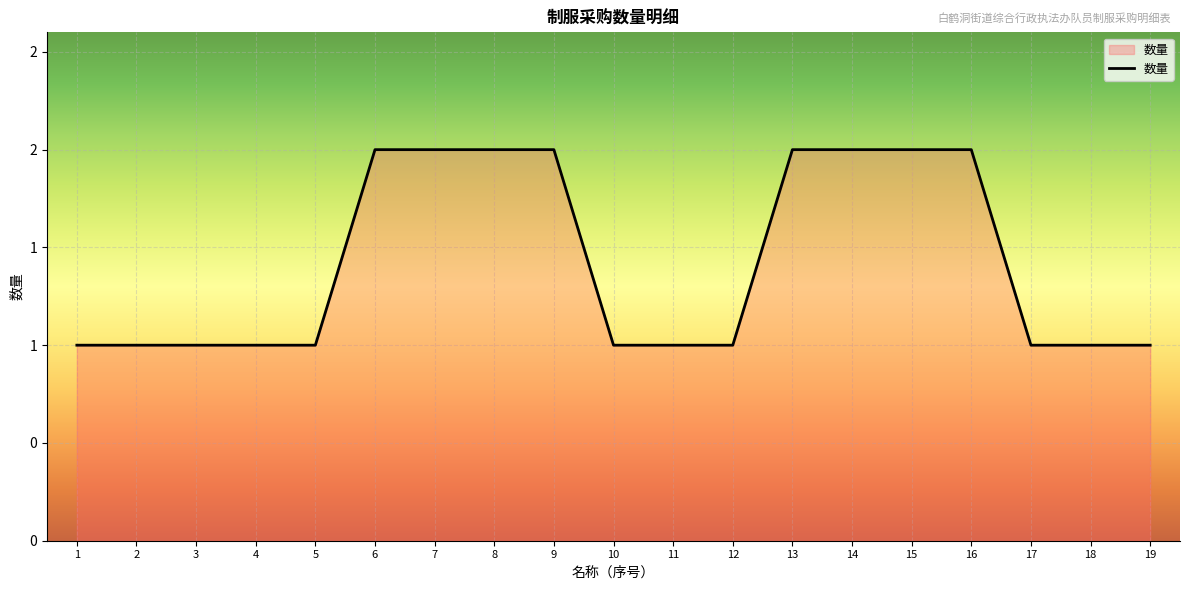

What is the average value?

1